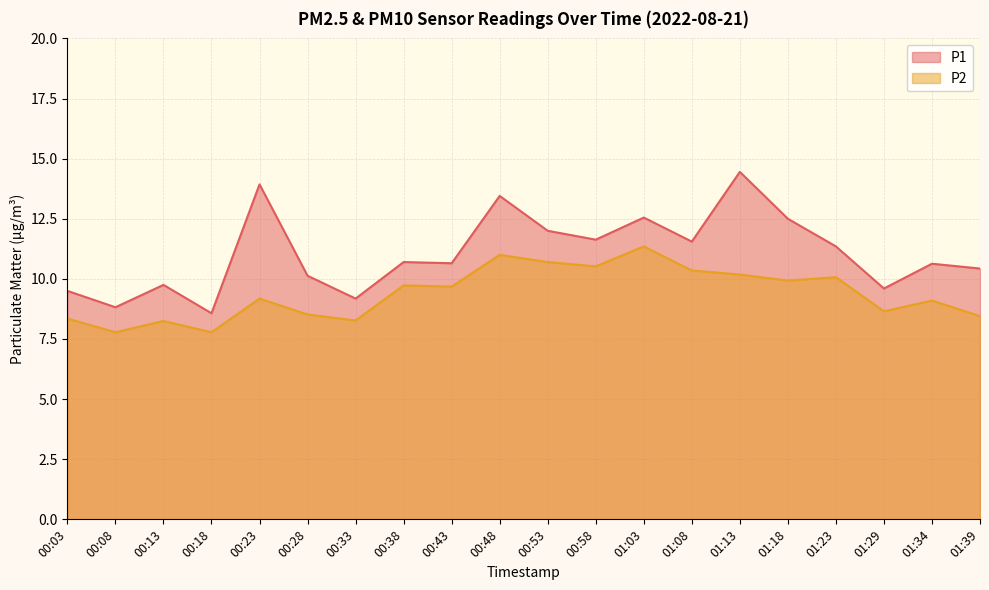

What is the maximum value for P2?

11.3